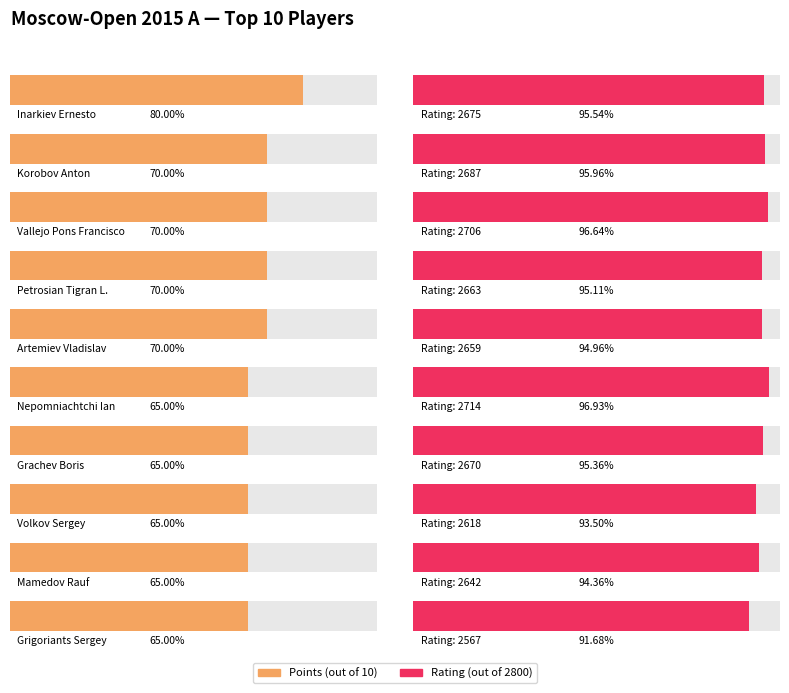

How many bars are there in total?

20